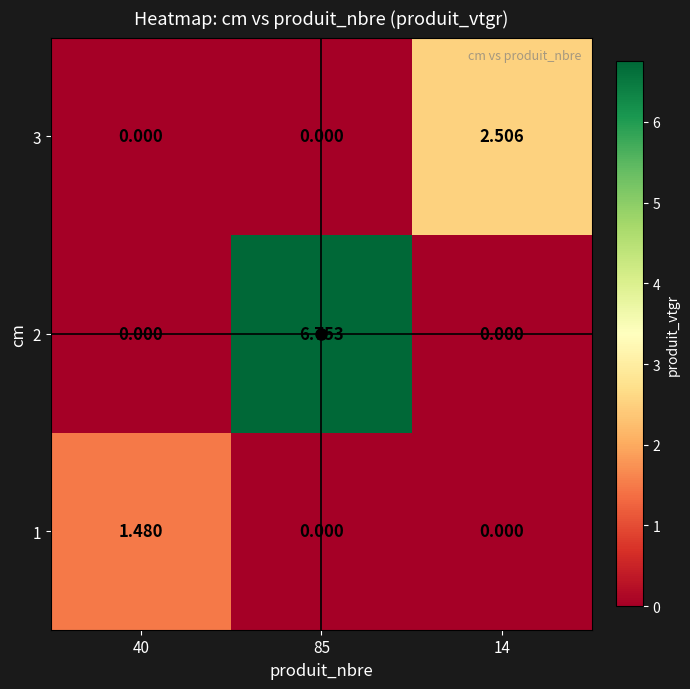

Count the number of data series in this chart.

3